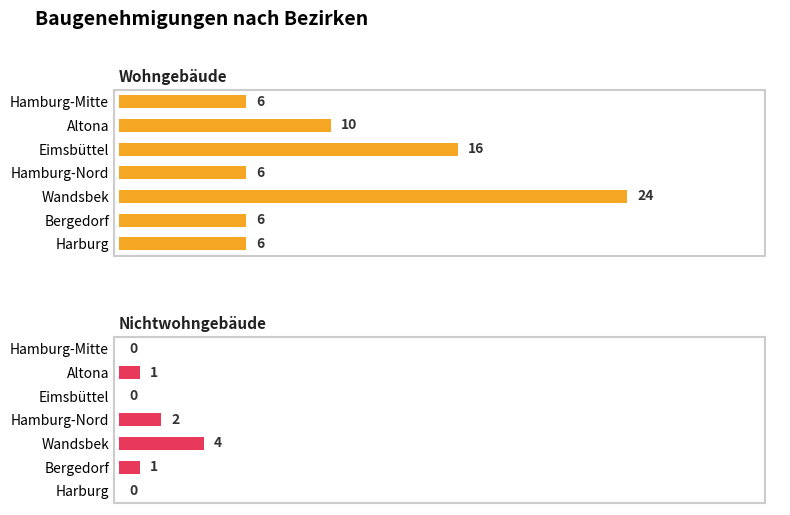

The Nichtwohngebäude series shows 2 at Eimsbüttel. True or false?

False